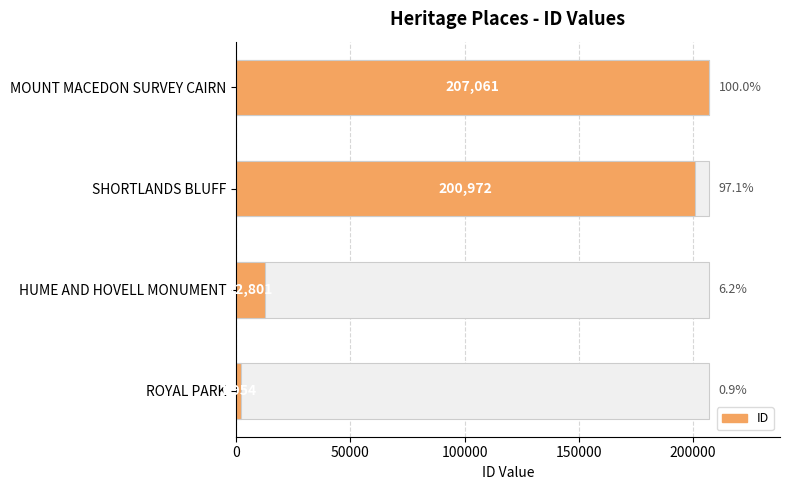

What is the smallest value displayed?

1954